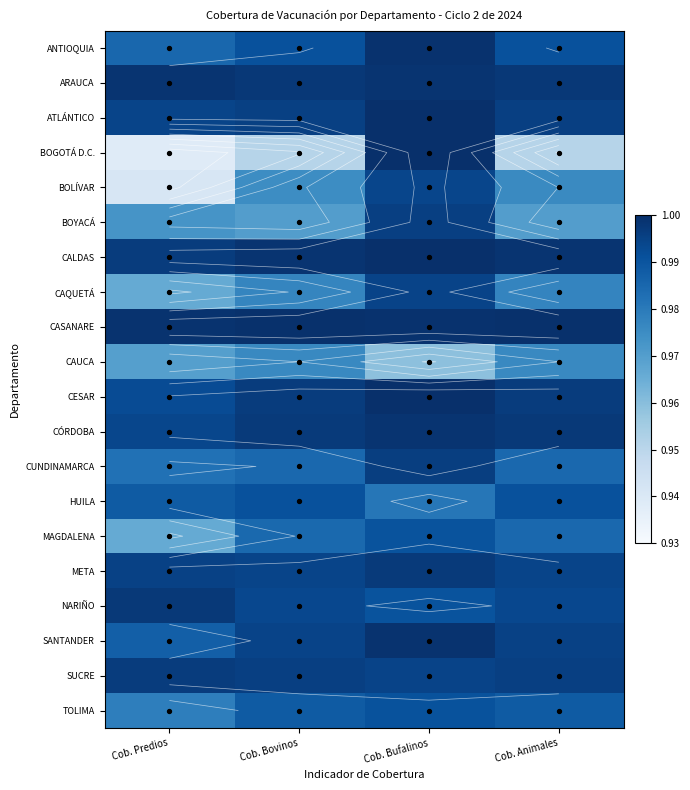

How many data points does each series have?

4